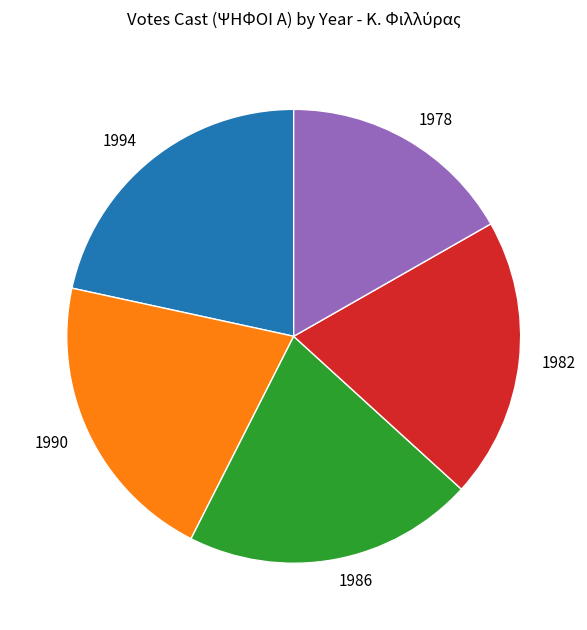

Count the number of slices in the pie.

5